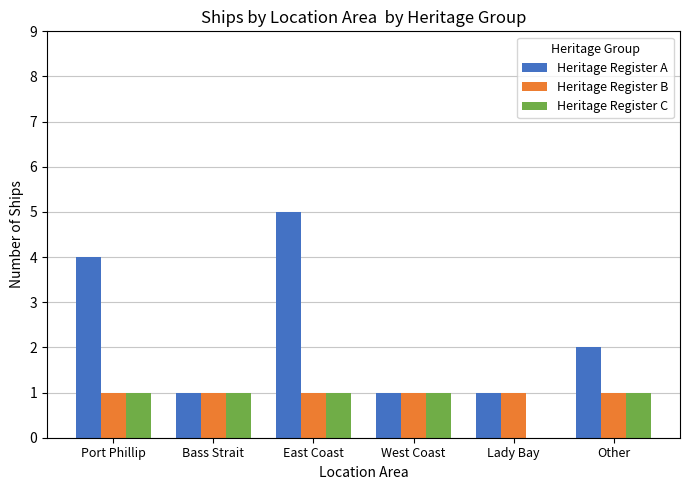

Which series changed the most between West Coast and Lady Bay?

Heritage Register C